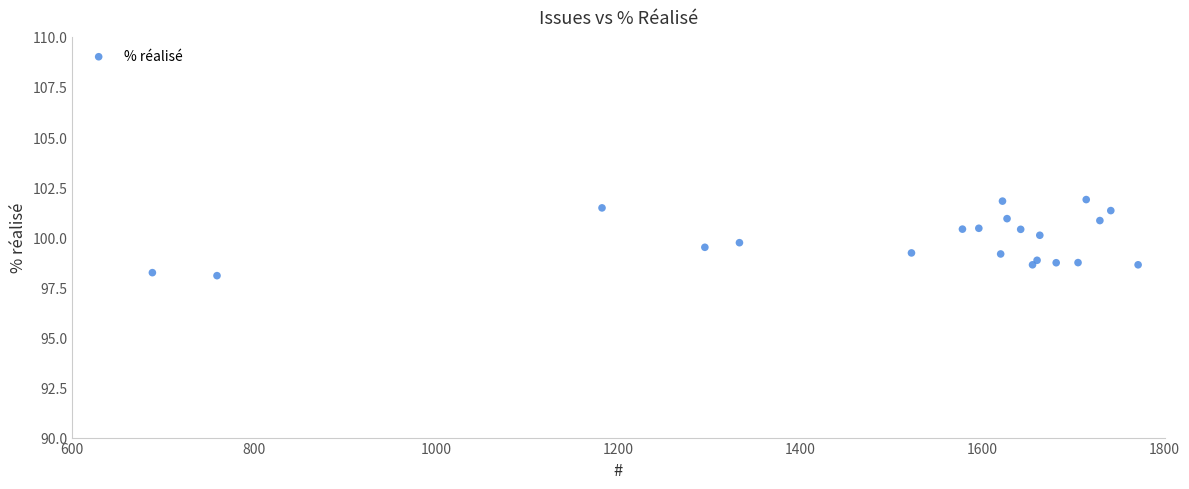

What is the range of X values (max minus min)?

1083.0